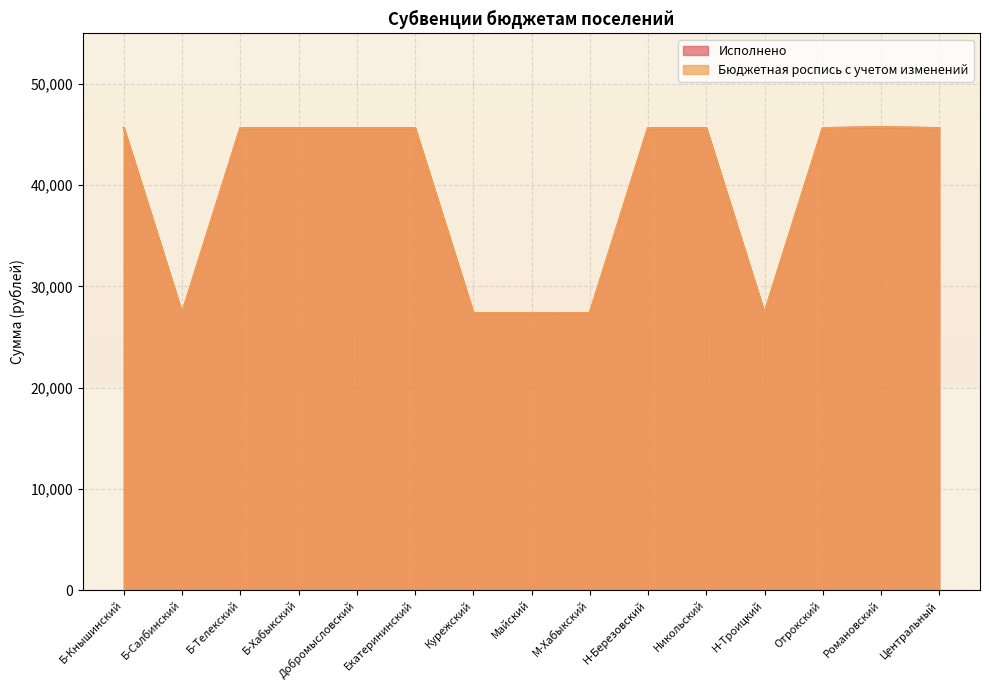

How many interior local valleys does the Исполнено series have?

3